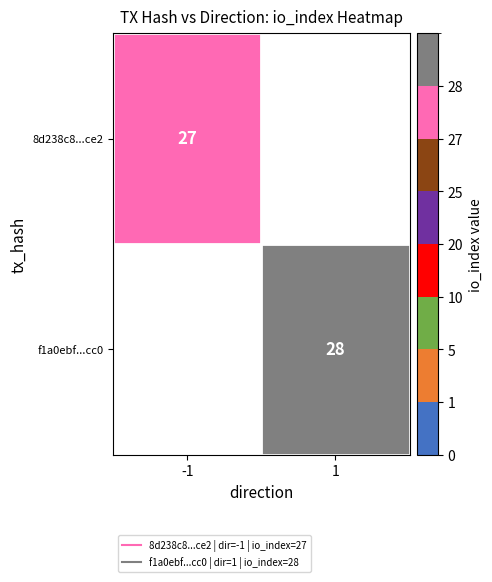

What is the highest value of the 8d238c8...ce2 series?

27.0